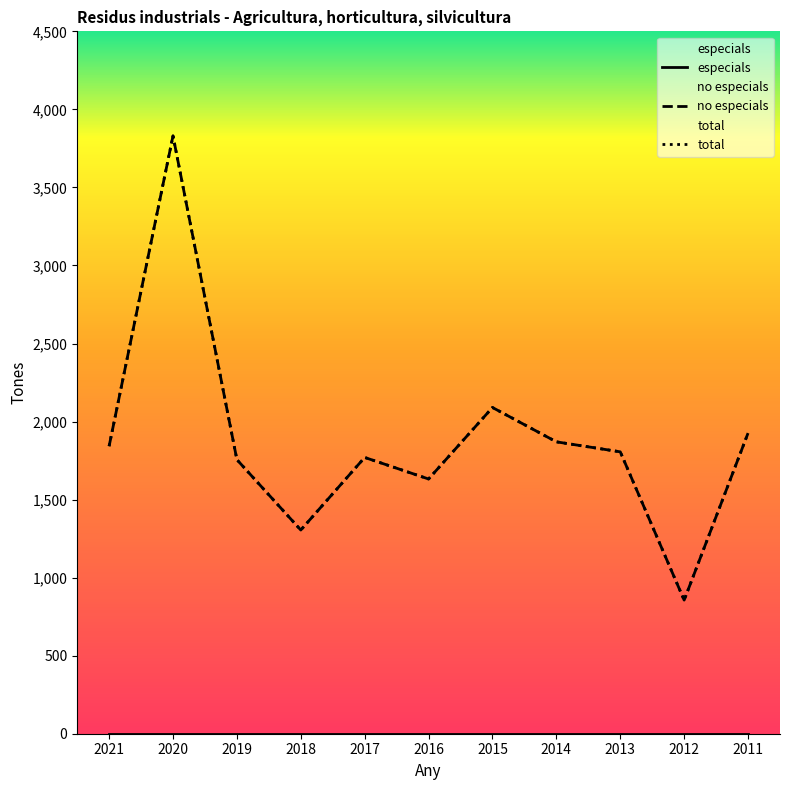

True or false: no especials and total cross at least once.

False